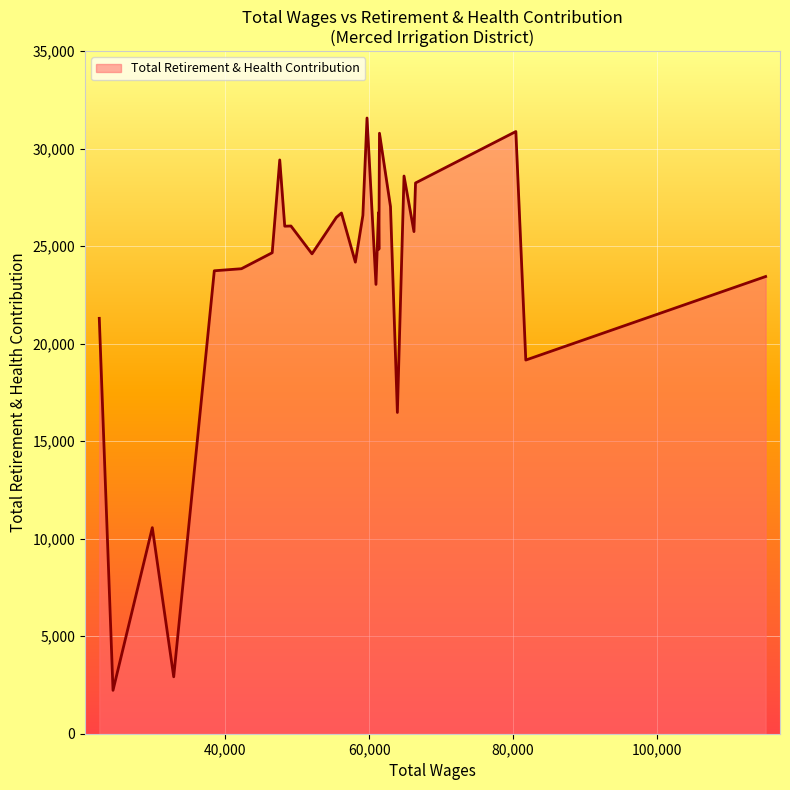

What is the greatest value displayed?

31574